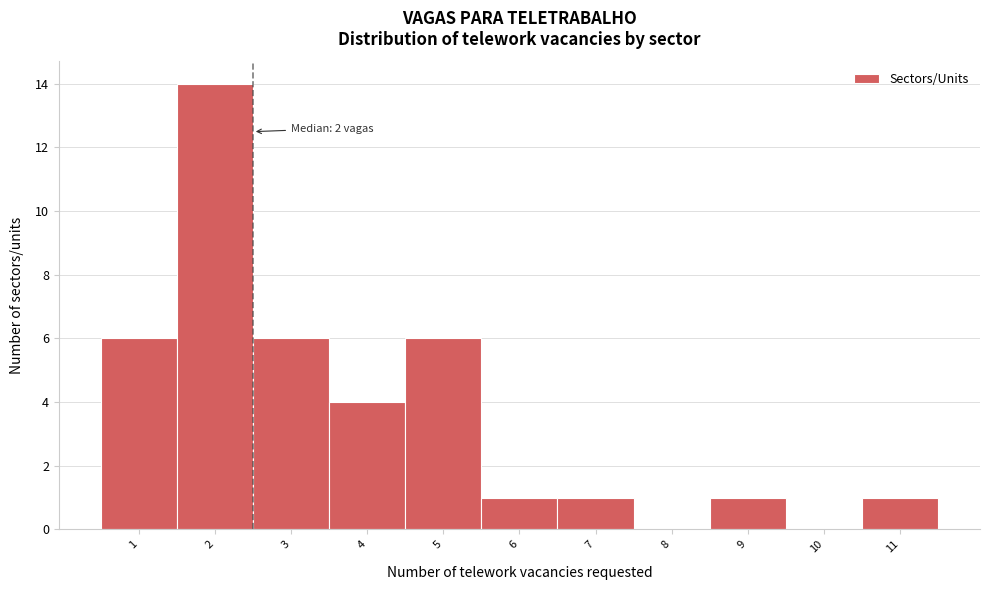

Which range on the x-axis has the tallest bar?

1.5 to 2.5